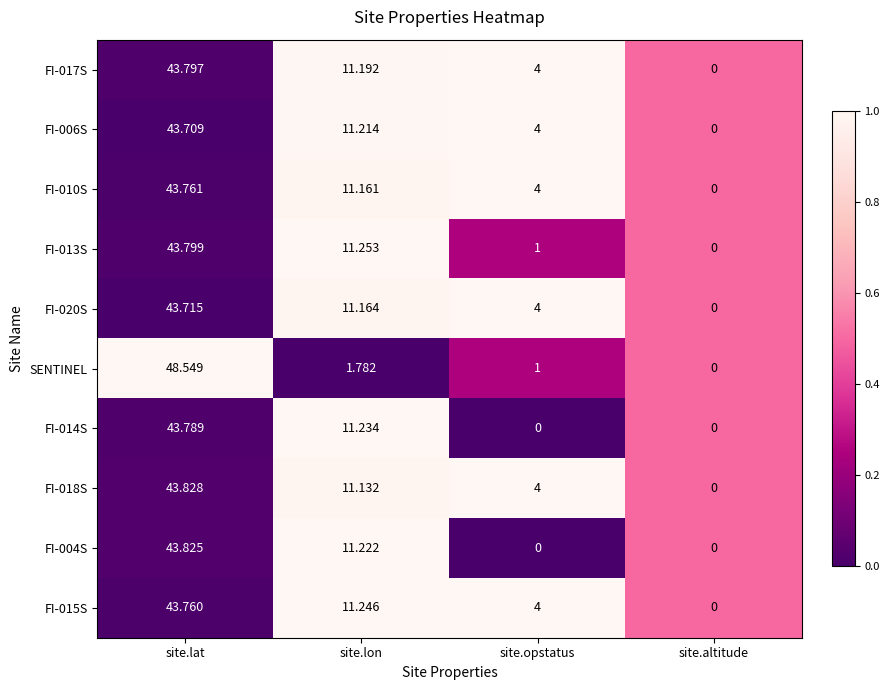

At which label does FI-004S reach its peak?

site.lat